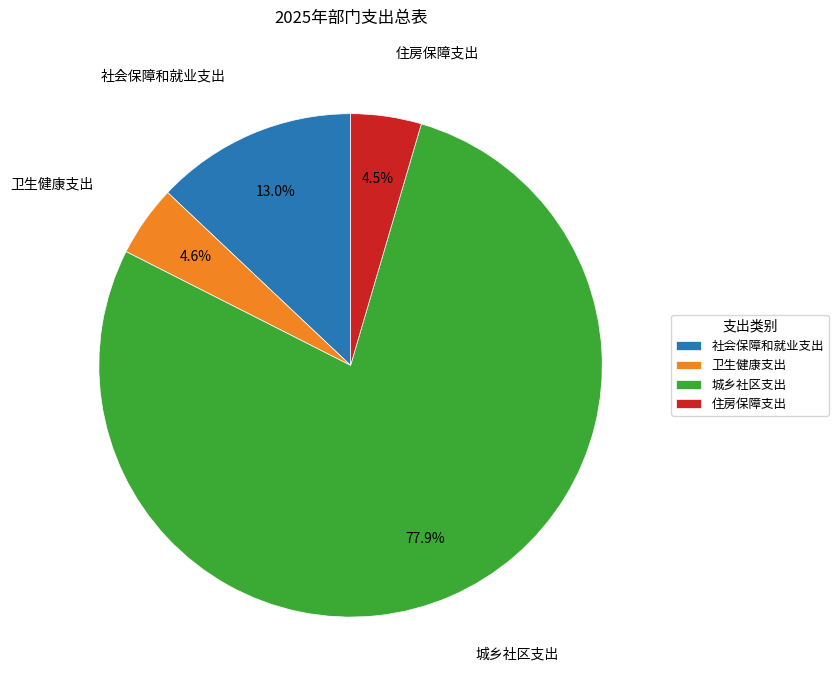

Which slice is the largest?

城乡社区支出